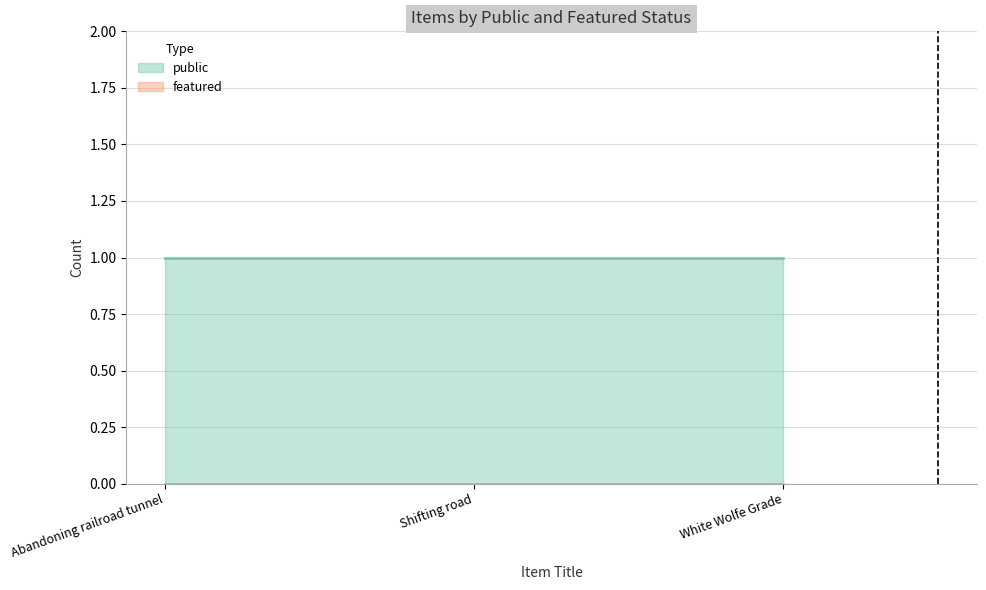

Which series has the largest range (max minus min)?

public